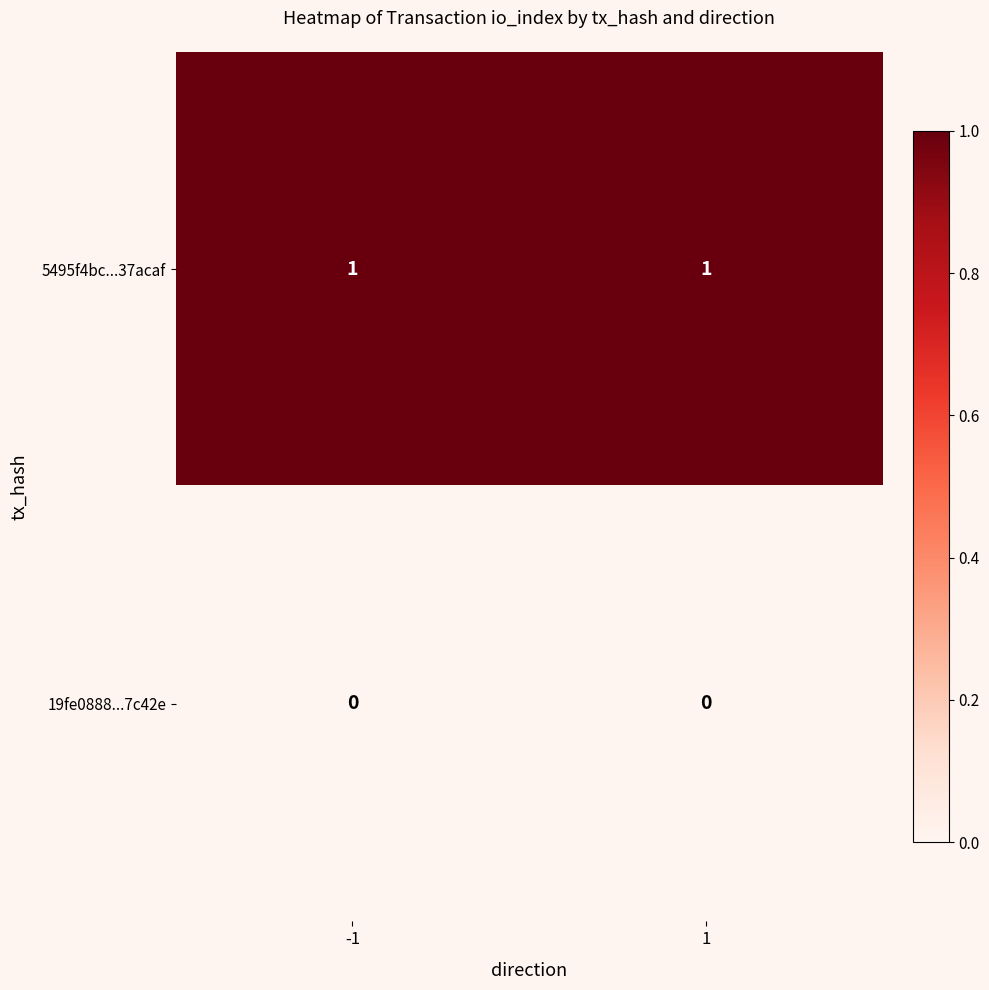

Is the value of 5495f4bc...37acaf at -1 greater than the value of 19fe0888...7c42e at -1?

Yes